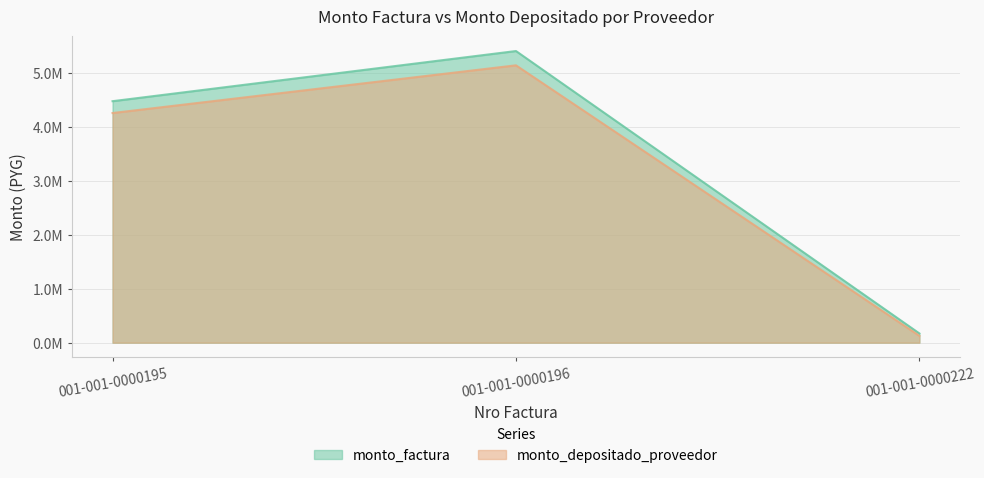

What is the value of the monto_factura point at the 3rd from the left?

171000